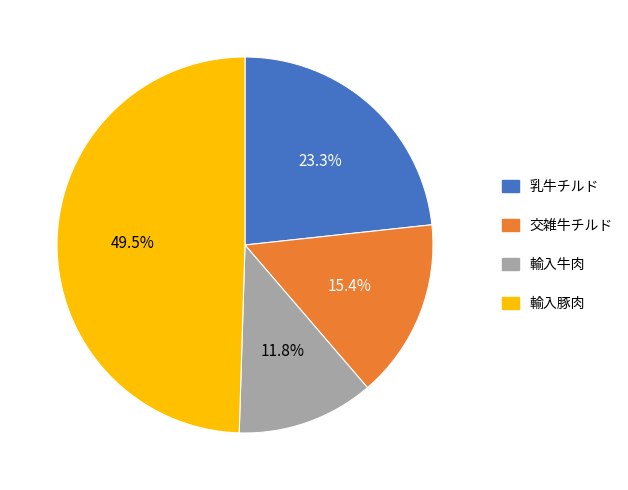

To the nearest percent, what portion does 輸入牛肉 represent?

12%